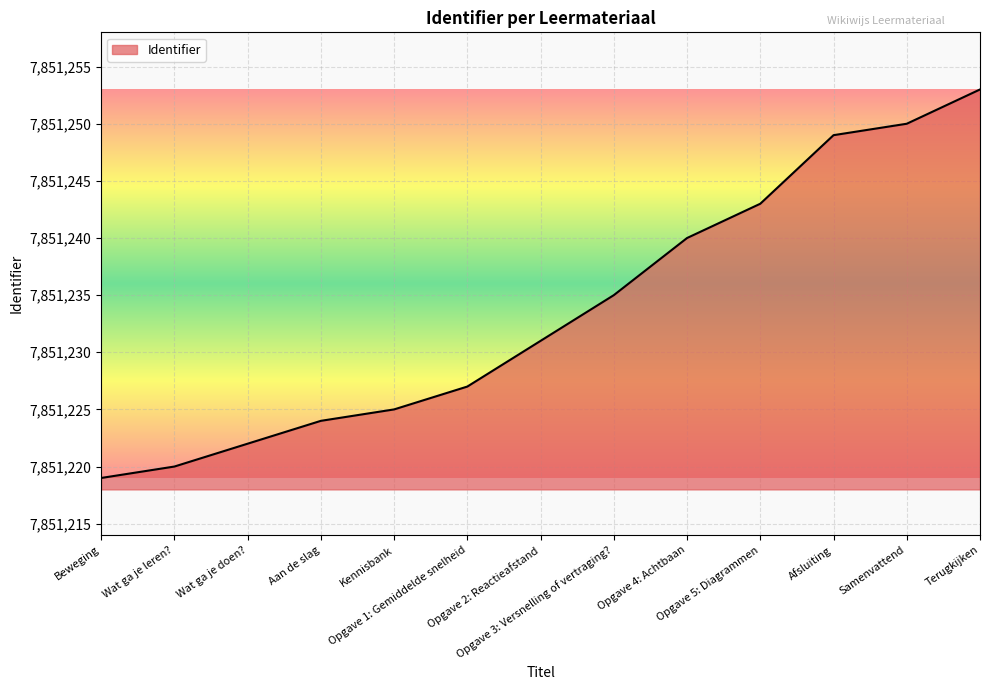

Reading left to right, list all the values displayed in this chart.

7851219	7851220	7851222	7851224	7851225	7851227	7851231	7851235	7851240	7851243	7851249	7851250	7851253